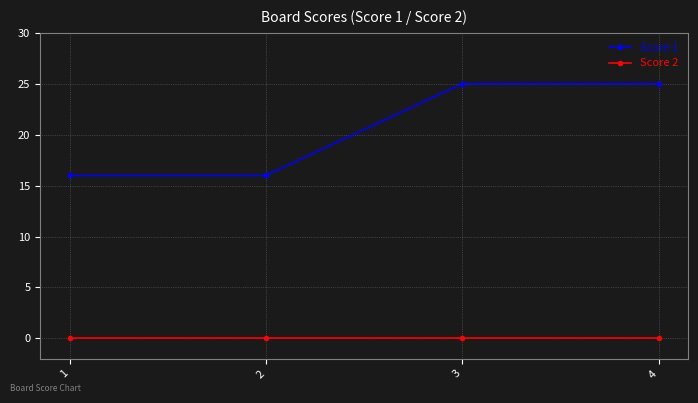

Is the value of Score 2 at 4 greater than the value of Score 1 at 1?

No